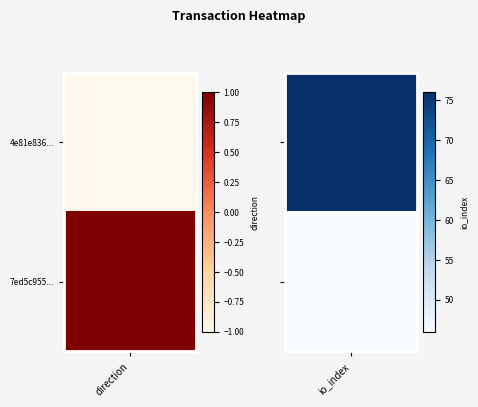

What is the difference between the maximum and minimum values in the 7ed5c955611ac5d259c5b371673da96a0bcff71 series?

45